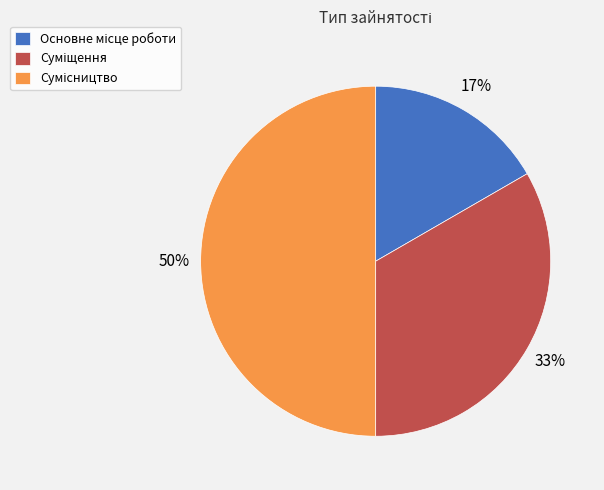

To the nearest percent, what is the difference between the largest and smallest slice percentages?

33%